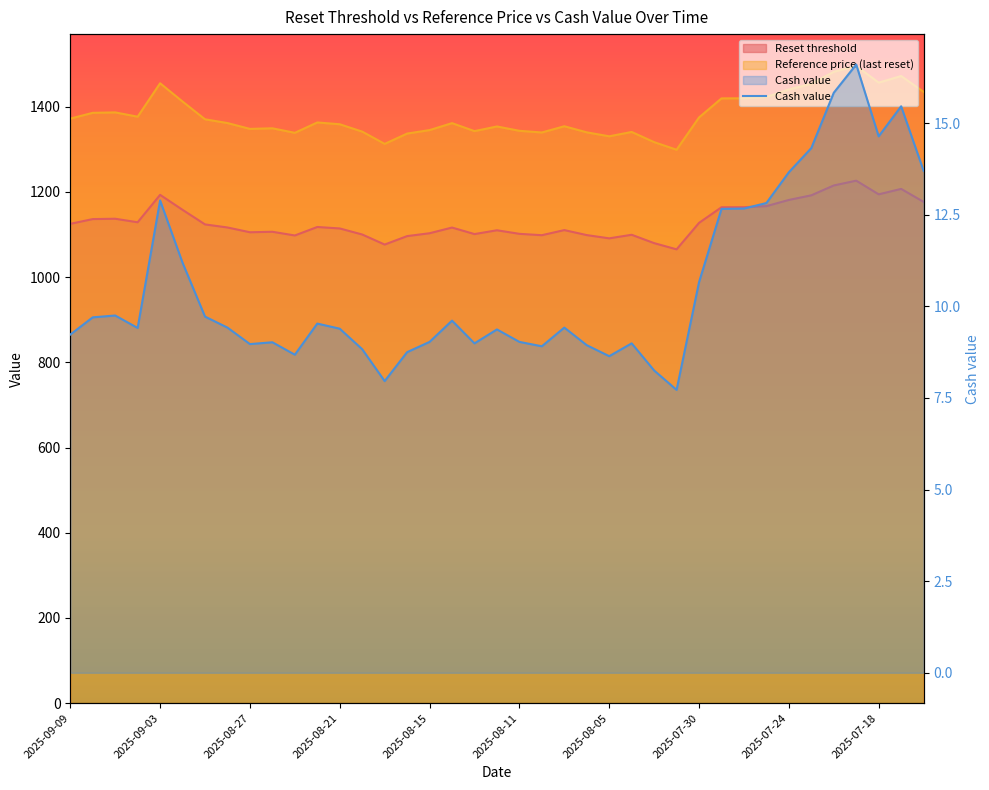

True or false: Cash value has a value of 4.0 at 2025-09-09.

False